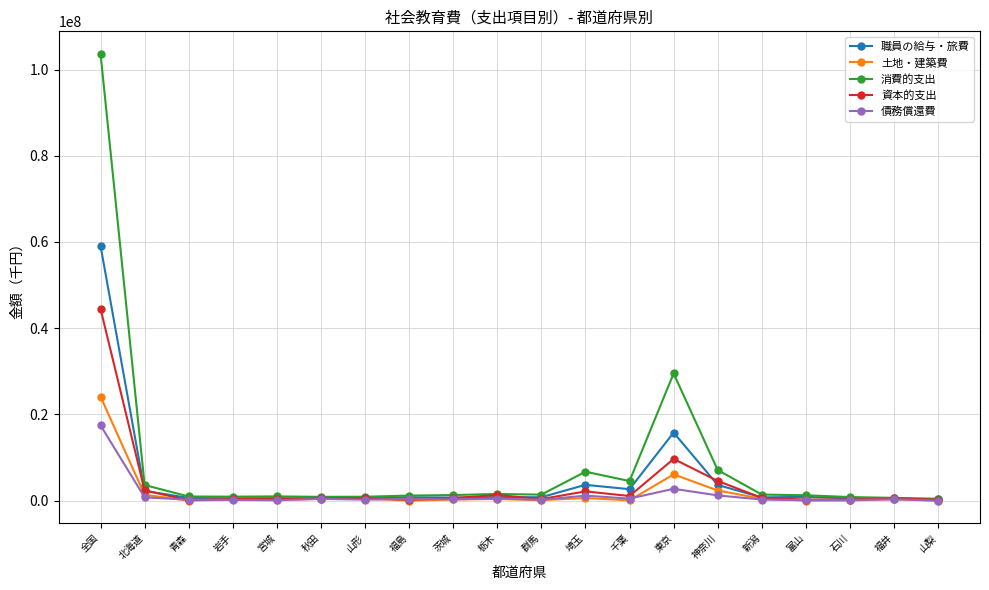

True or false: 消費的支出 has a value of 4540961 at 千葉.

True